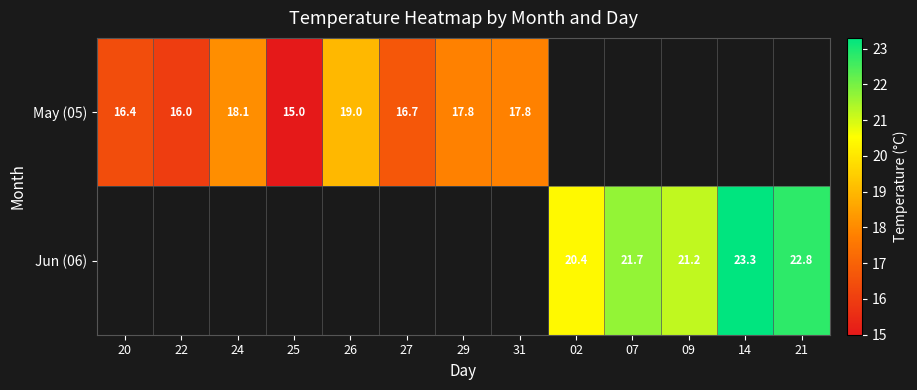

Is the value of May (05) at 29 greater than the value of Jun (06) at 14?

No